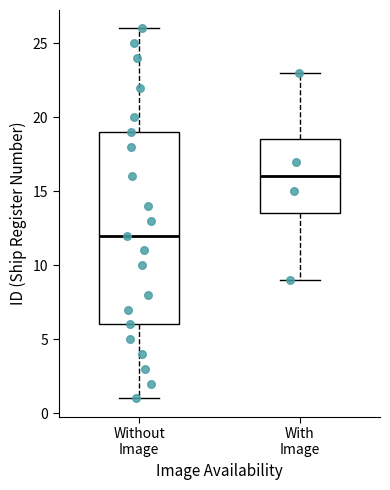

Which box's median line is the highest?

With Image